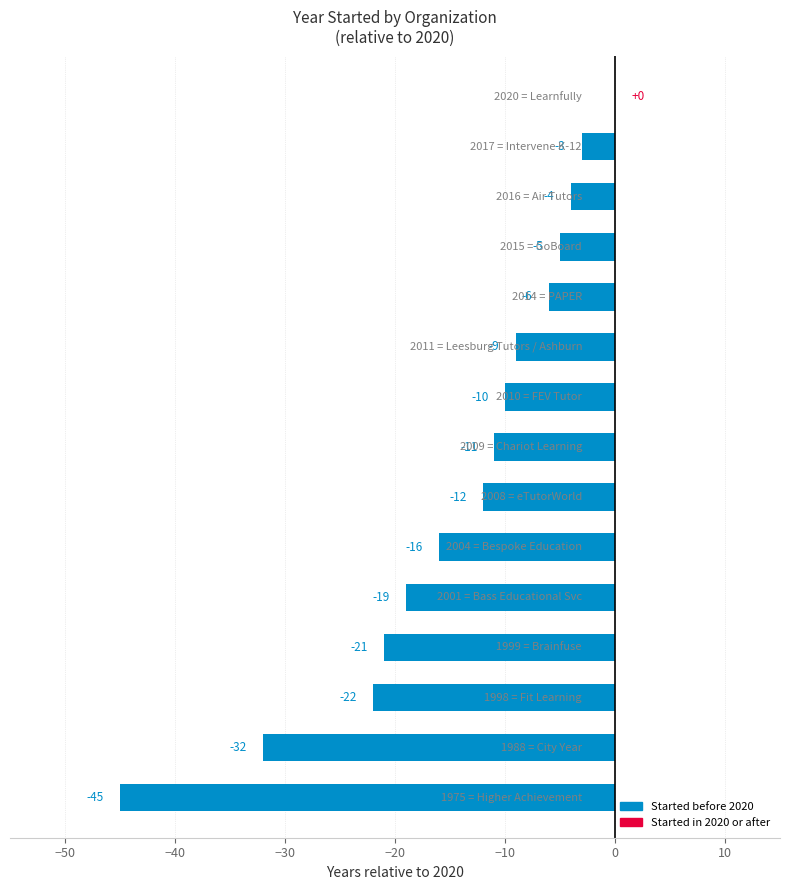

What is the sum of all values?

-215